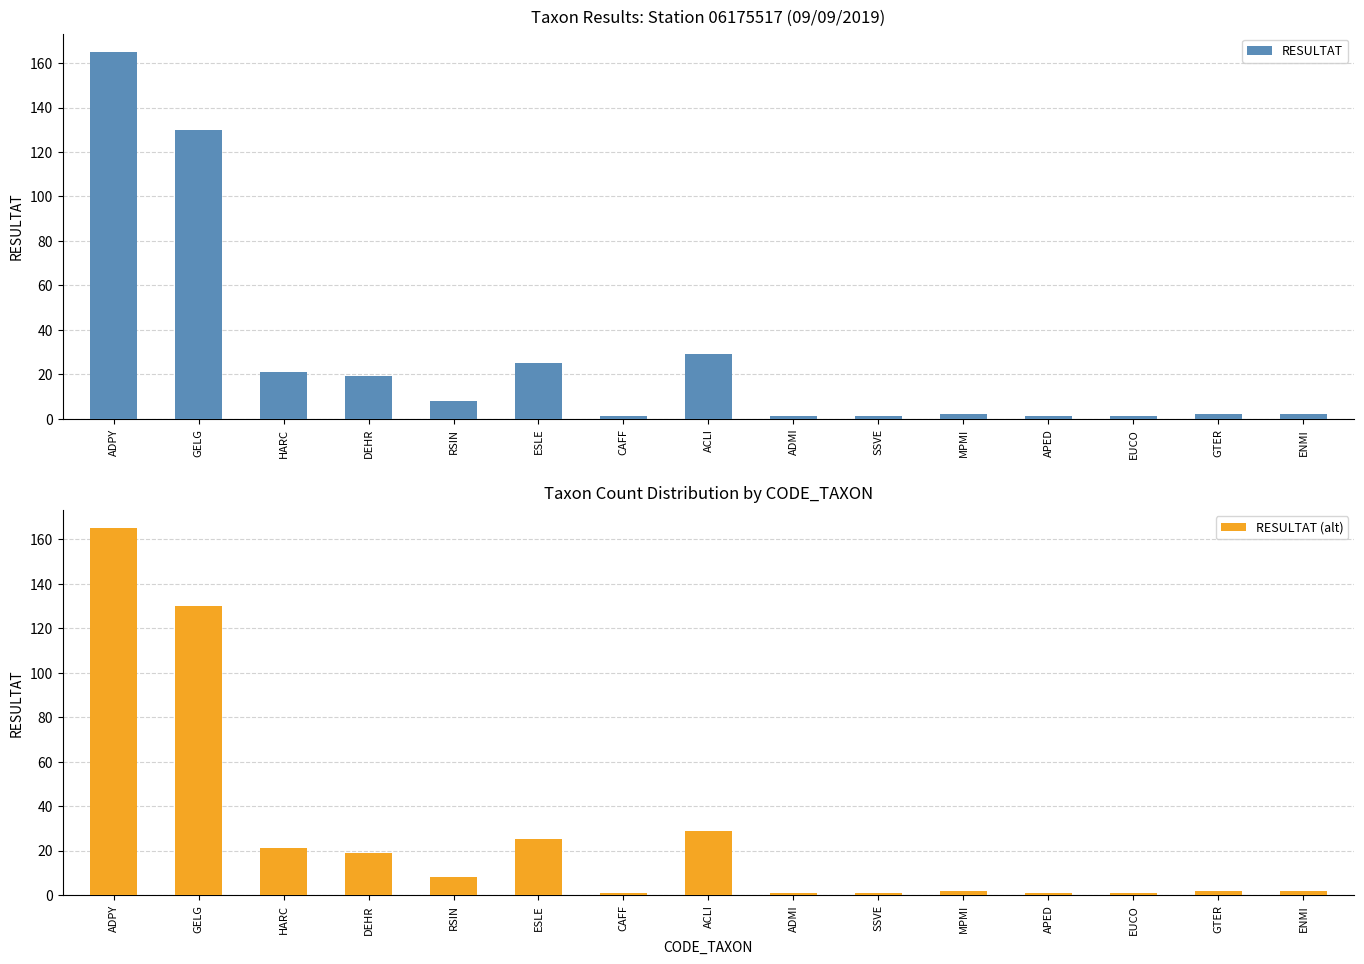

At how many categories does at least one series exceed 163?

1